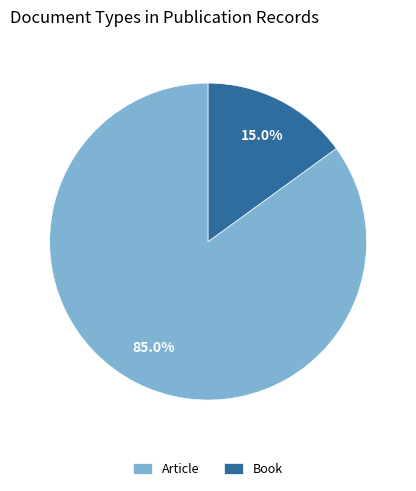

What percentage is the Article slice, to the nearest percent?

85%